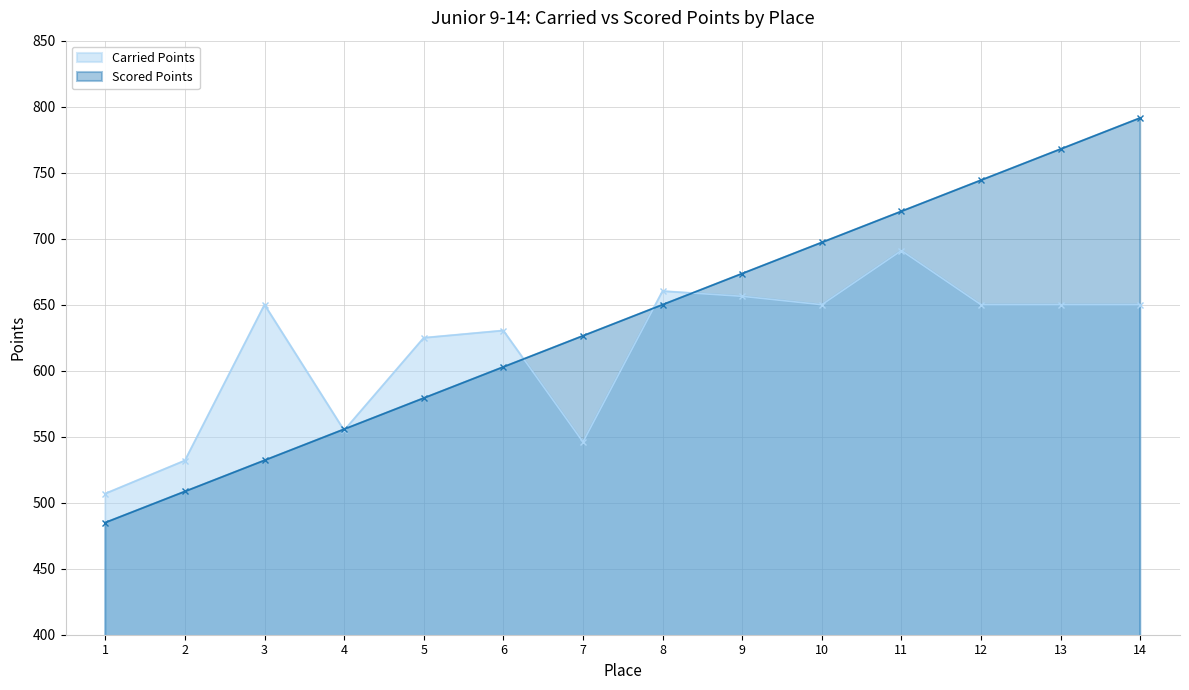

At which category is the sum across all series the highest?

14